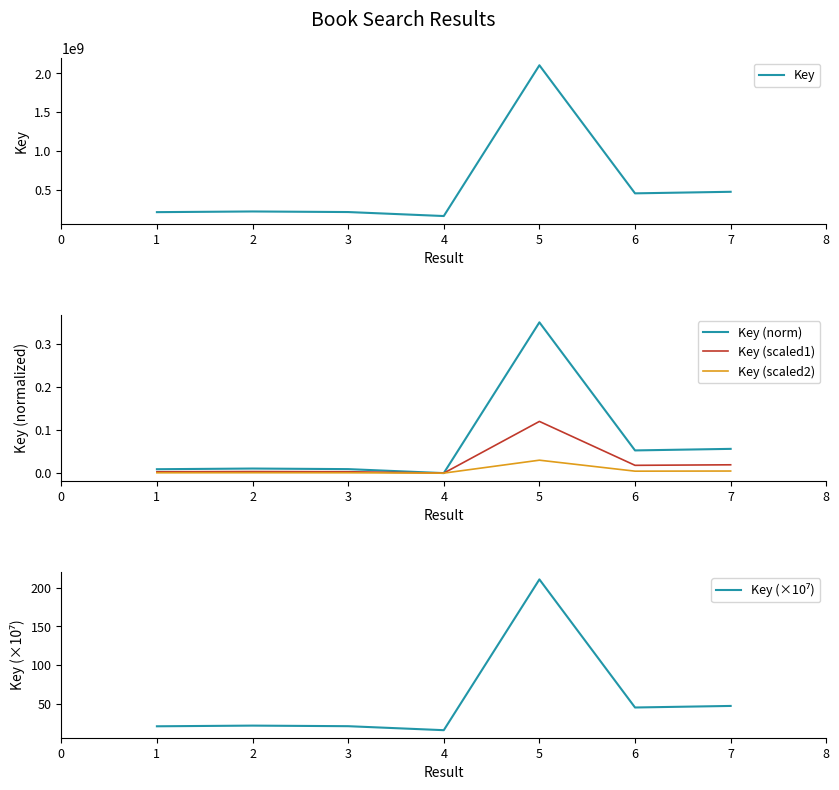

Is the value of Key (norm) at 2 greater than the value of Key (scaled1) at 7?

No